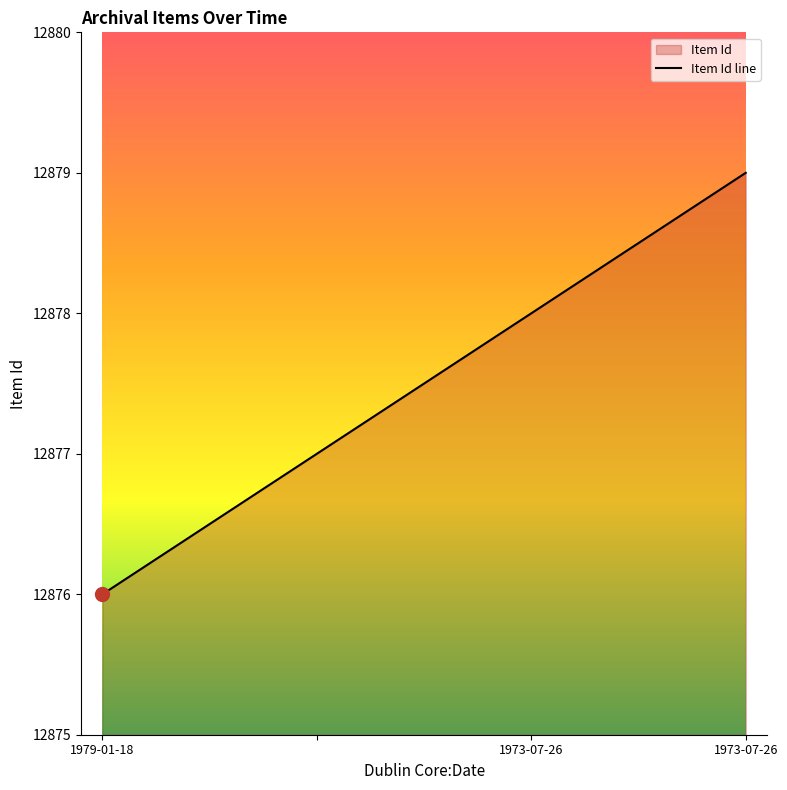

Count the number of data series in this chart.

1